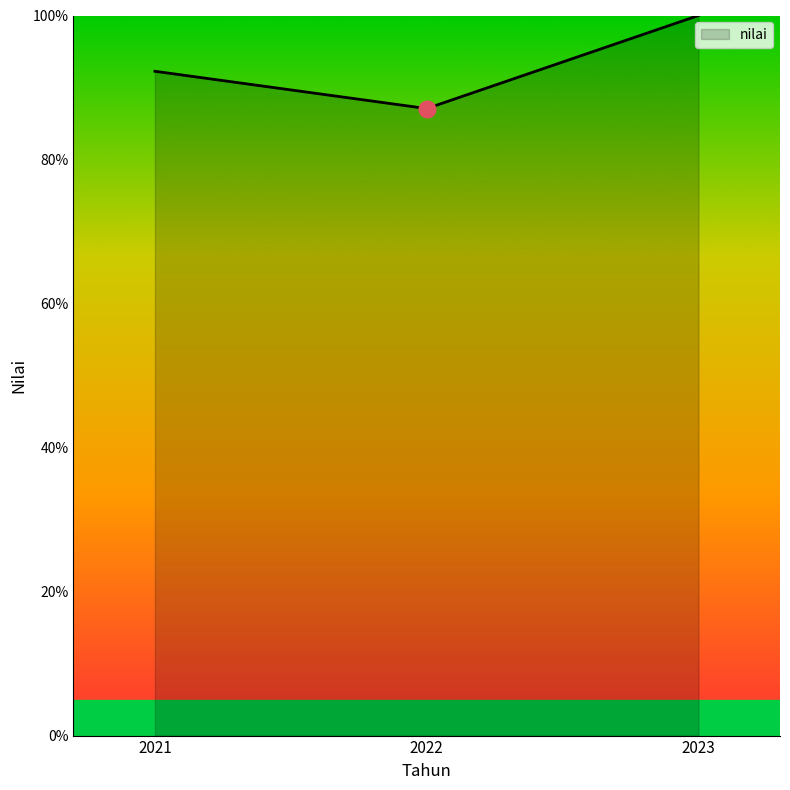

The value at 2023 is 143.2. True or false?

False